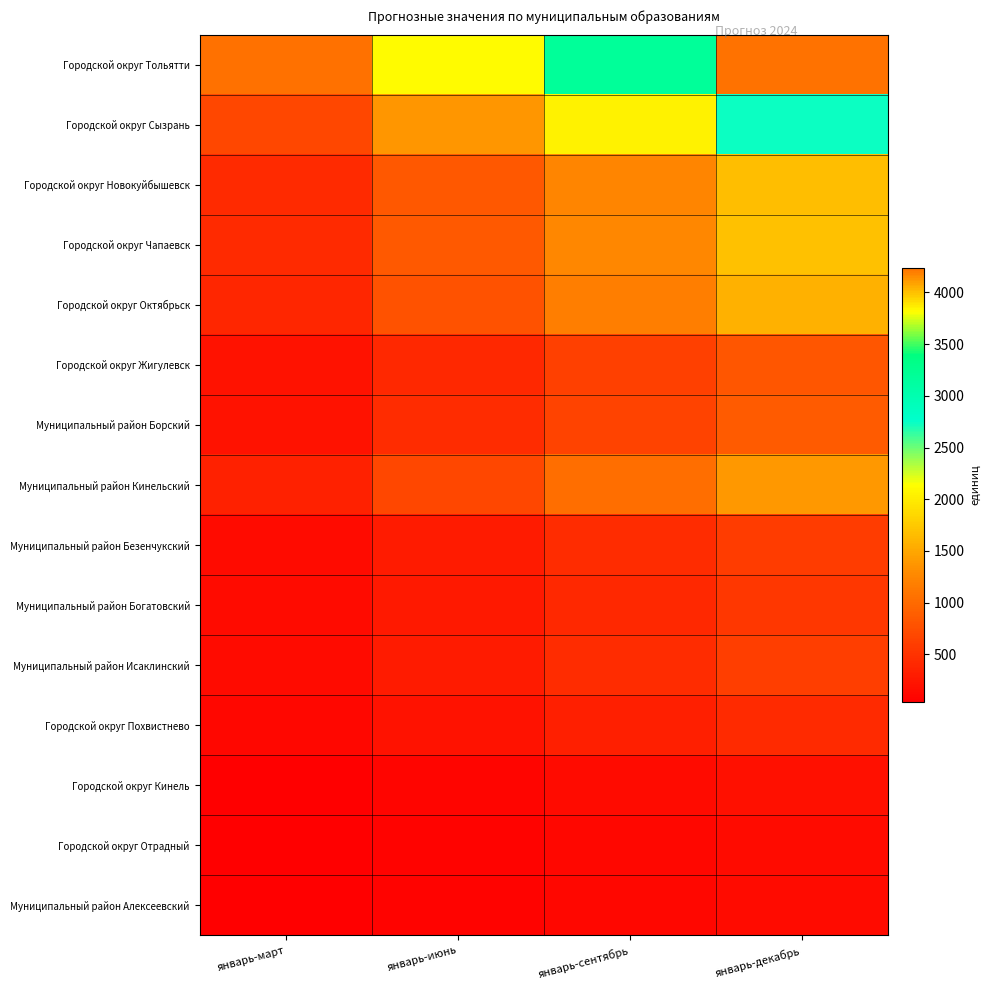

Reading right to left, transcribe all the data shown in this chart.

Городской округ Тольятти: январь-декабрь=4238	январь-сентябрь=3179	январь-июнь=2119	январь-март=1060
Городской округ Сызрань: январь-декабрь=2740	январь-сентябрь=2055	январь-июнь=1370	январь-март=685
Городской округ Новокуйбышевск: январь-декабрь=1664	январь-сентябрь=1248	январь-июнь=832	январь-март=416
Городской округ Чапаевск: январь-декабрь=1690	январь-сентябрь=1268	январь-июнь=845	январь-март=423
Городской округ Октябрьск: январь-декабрь=1572	январь-сентябрь=1179	январь-июнь=786	январь-март=393
Городской округ Жигулевск: январь-декабрь=820	январь-сентябрь=615	январь-июнь=410	январь-март=205
Муниципальный район Борский: январь-декабрь=866	январь-сентябрь=650	январь-июнь=433	январь-март=217
Муниципальный район Кинельский: январь-декабрь=1384	январь-сентябрь=1038	январь-июнь=692	январь-март=346
Муниципальный район Безенчукский: январь-декабрь=580	январь-сентябрь=435	январь-июнь=290	январь-март=145
Муниципальный район Богатовский: январь-декабрь=546	январь-сентябрь=410	январь-июнь=273	январь-март=137
Муниципальный район Исаклинский: январь-декабрь=596	январь-сентябрь=447	январь-июнь=298	январь-март=149
Городской округ Похвистнево: январь-декабрь=430	январь-сентябрь=323	январь-июнь=215	январь-март=108
Городской округ Кинель: январь-декабрь=192	январь-сентябрь=144	январь-июнь=96	январь-март=48
Городской округ Отрадный: январь-декабрь=152	январь-сентябрь=114	январь-июнь=76	январь-март=38
Муниципальный район Алексеевский: январь-декабрь=152	январь-сентябрь=114	январь-июнь=76	январь-март=38